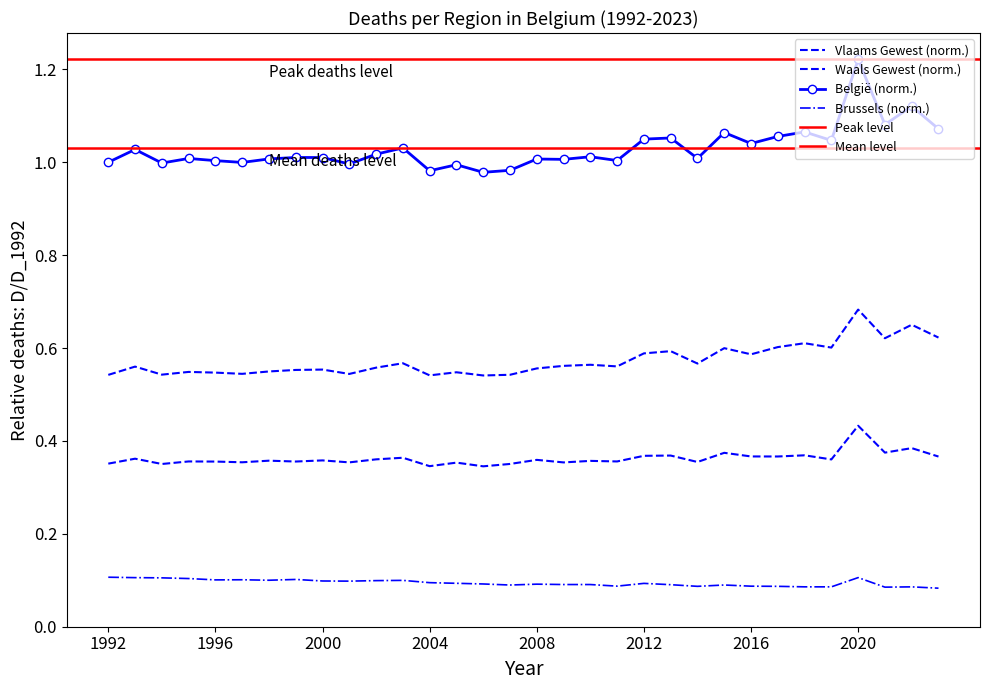

At which category does Vlaams Gewest reach its first local peak?

1993